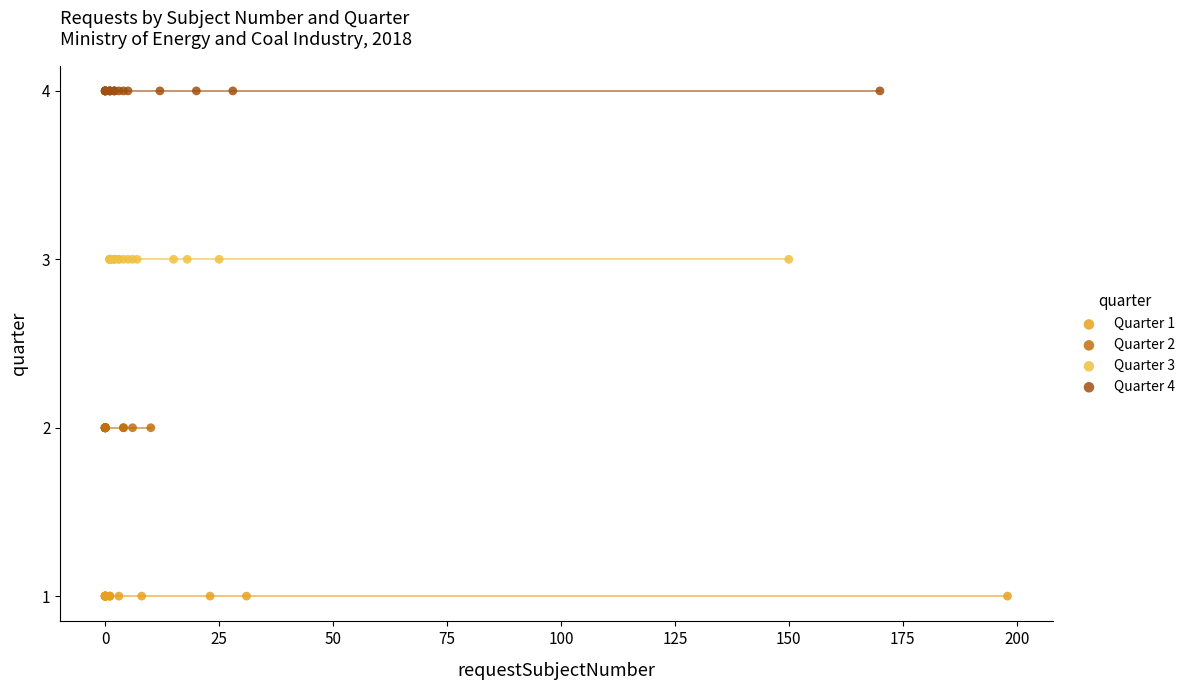

Which series contains the highest Y value?

Quarter 4